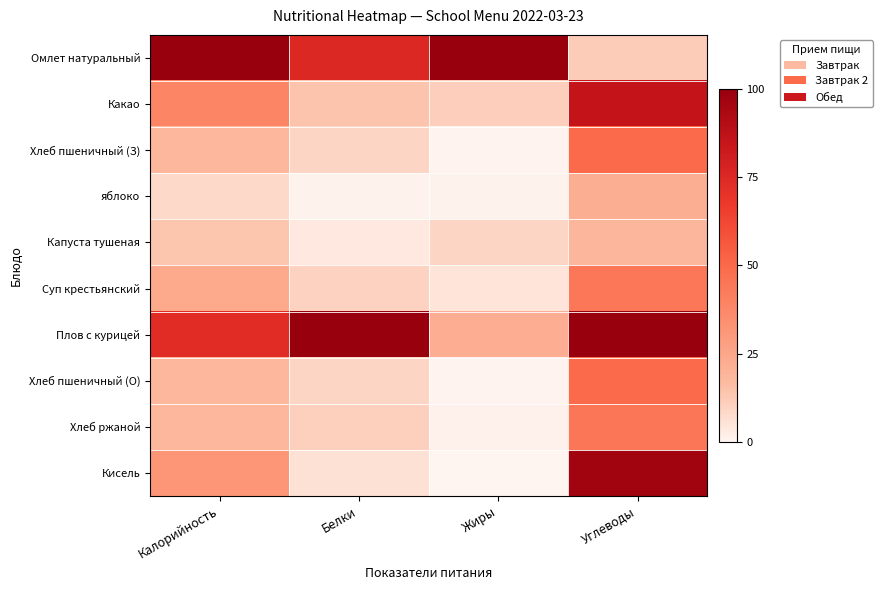

Which has a higher value, Жиры or Калорийность?

Жиры